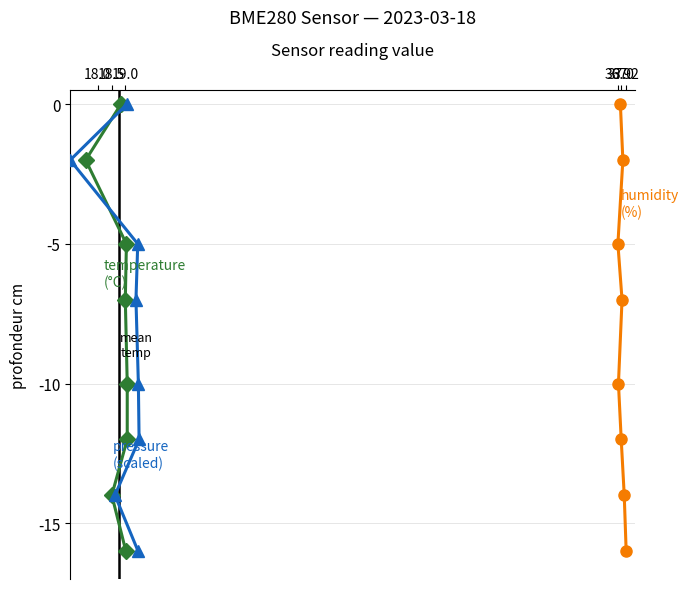

What position from the right is 37.2?

3